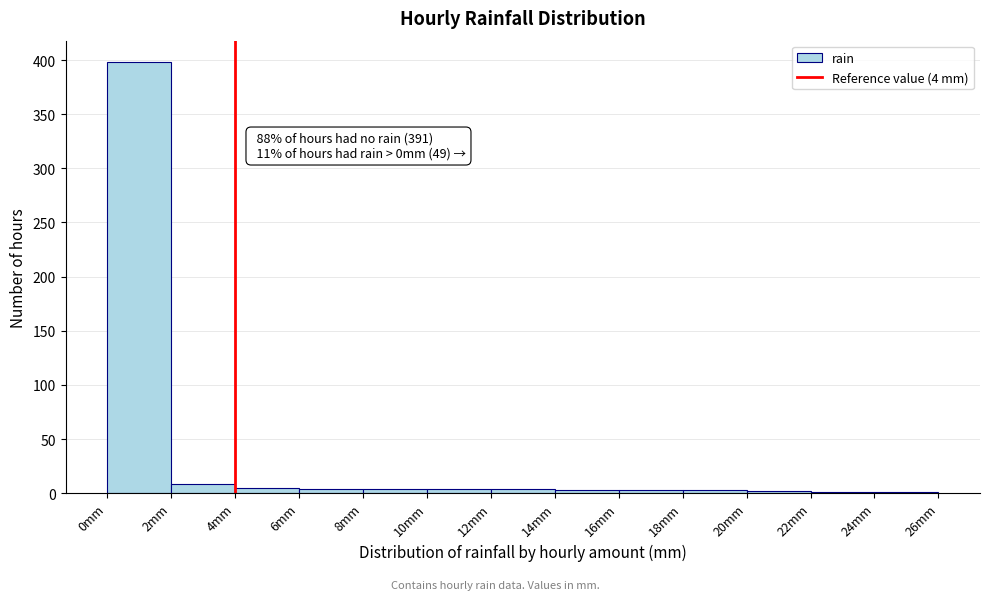

Which range on the x-axis has the tallest bar?

0 to 2